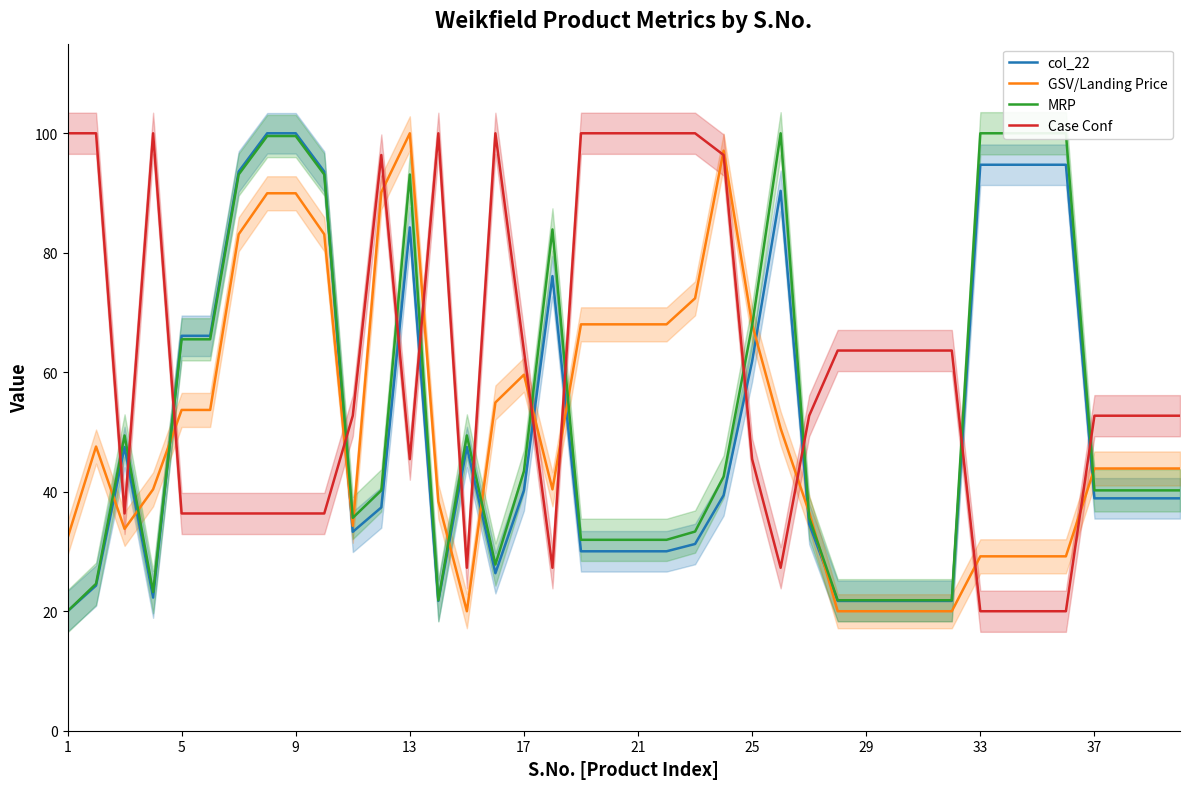

Is the value of col_22 at 17 greater than the value of GSV/Landing Price at 21?

No